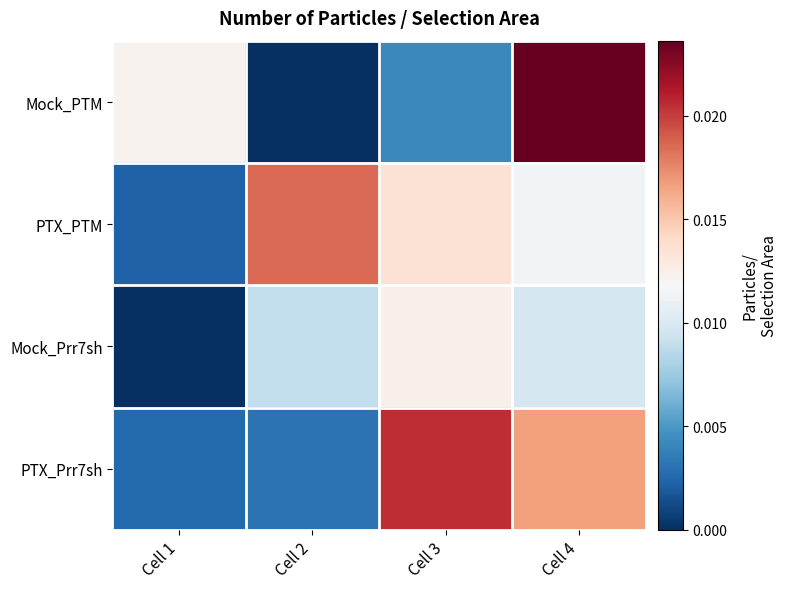

What is the total value across all series at Cell 4?

0.1